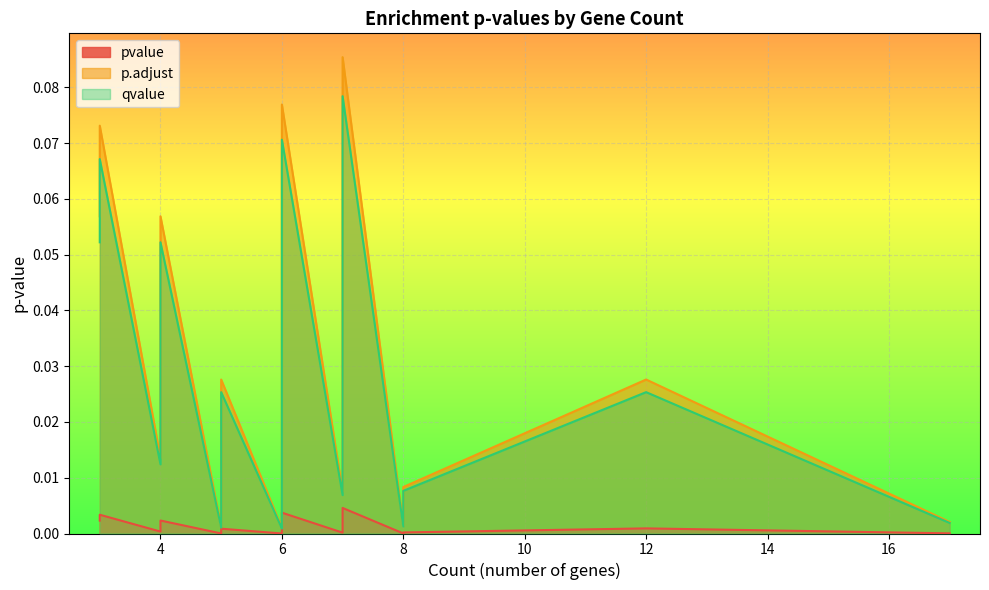

True or false: p.adjust and pvalue cross at least once.

False